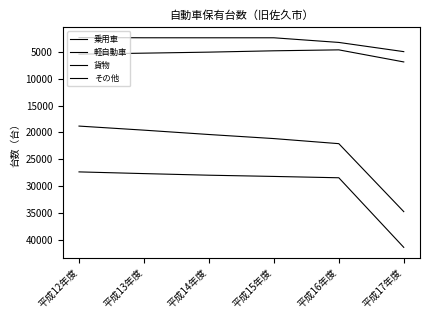

What is the difference between the maximum and second lowest values in the 乗用車 series?

13772